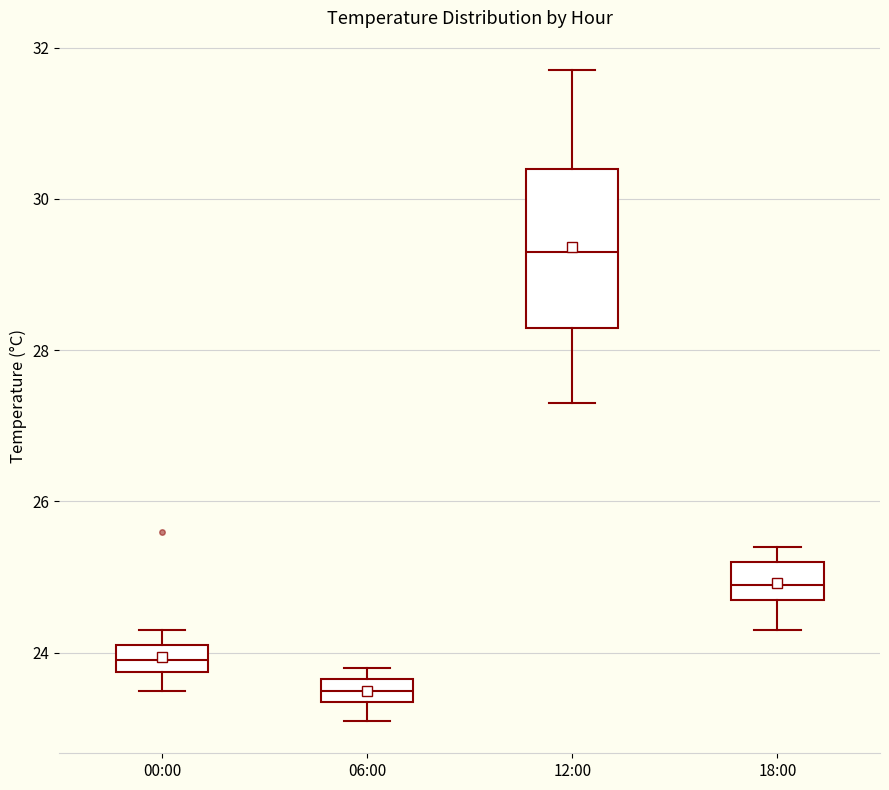

Where does the median line of the box for 12:00 sit on the y-axis? The values are not printed on the chart, so give them approximately, as read against the axis.

29.4